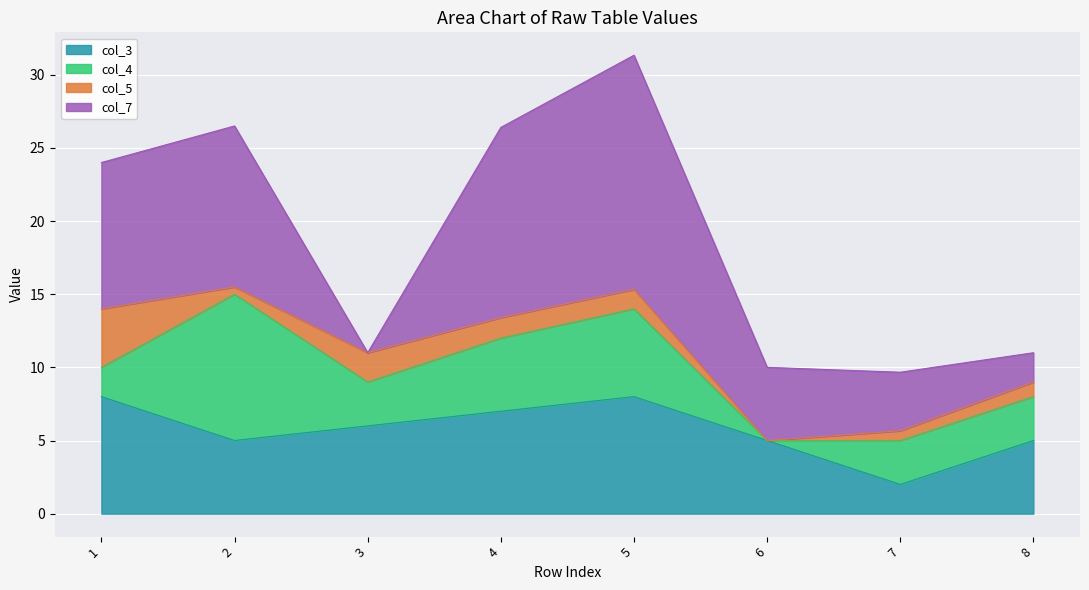

Where does the col_4 series first go above 3?

2